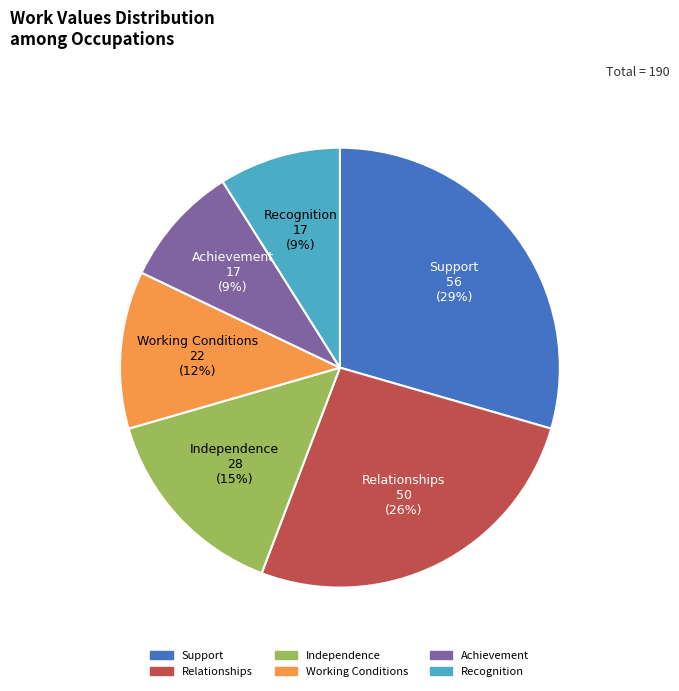

What is the largest slice in the pie chart?

Support